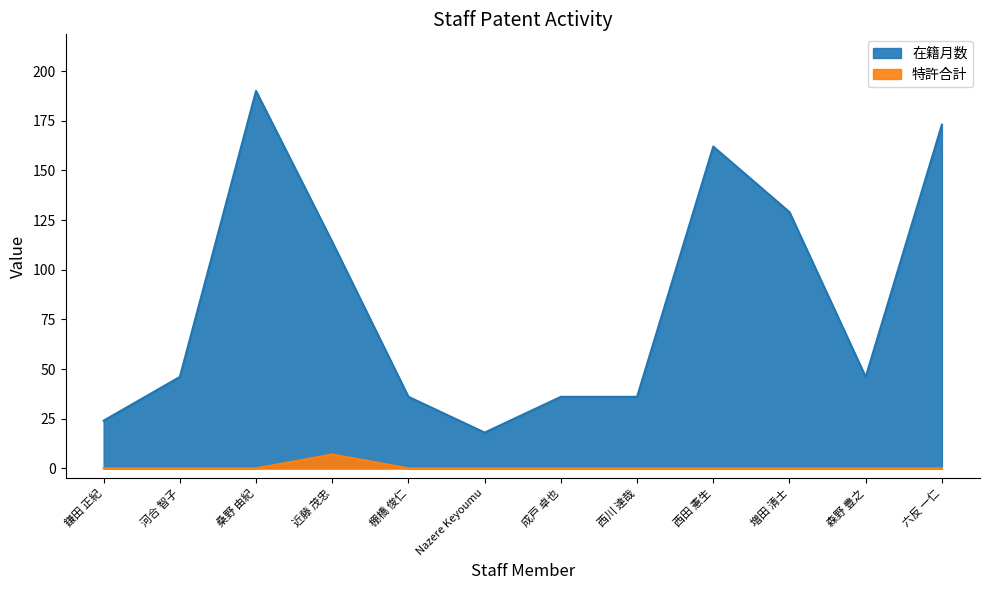

True or false: 特許合計 has more than 1 interior local peaks.

False